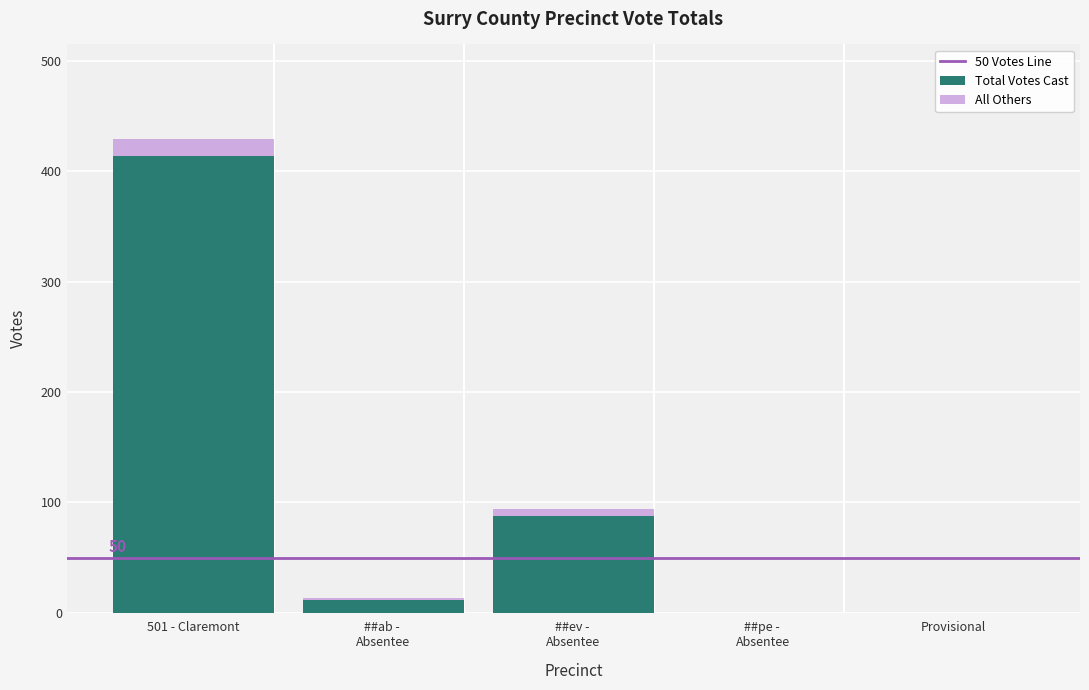

Are the bars horizontal?

No